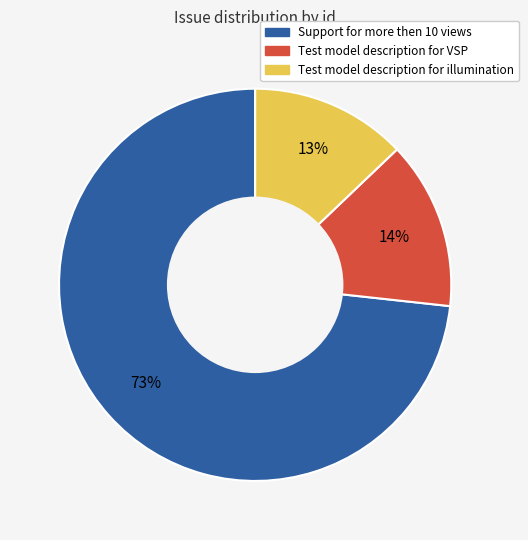

Approximately how many times larger is the value at Test model description for VSP compared to Support for more then 10 views?

0.2